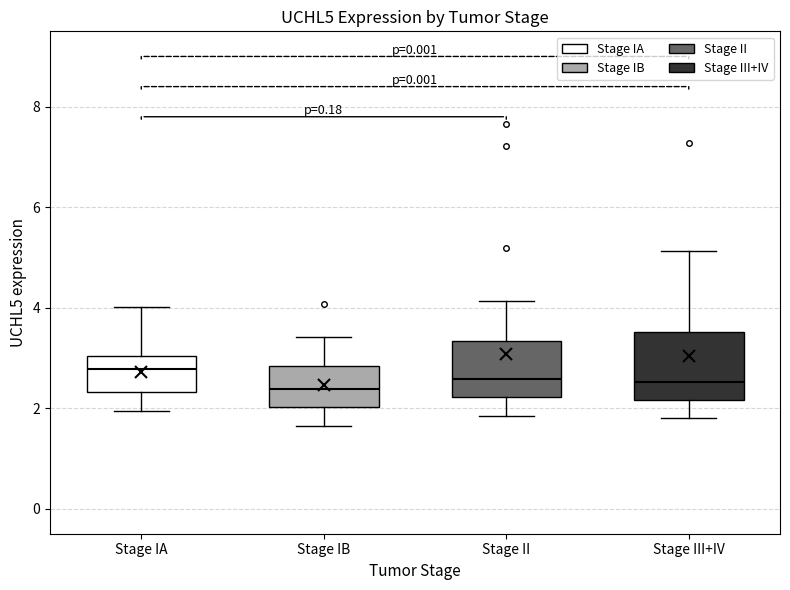

Reading left to right, transcribe this box plot: for each box, give where its median line is, the range the box spans, and where its two whiskers end, as read against the y-axis. The values are not printed on the chart, so give them approximately, as read against the axis.

Stage IA: median 2.8, box 2.4 to 3.0, whiskers 2.0 to 4.0
Stage IB: median 2.4, box 2.0 to 2.8, whiskers 1.6 to 3.4
Stage II: median 2.6, box 2.2 to 3.4, whiskers 1.8 to 4.2
Stage III+IV: median 2.6, box 2.2 to 3.6, whiskers 1.8 to 5.2